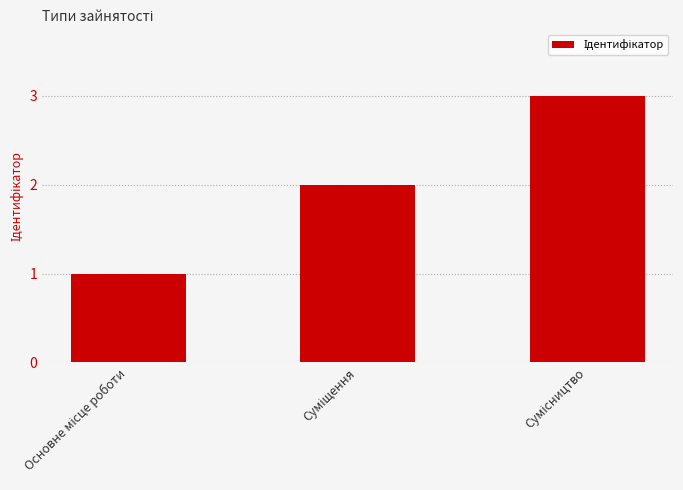

How many bars are there in total?

3